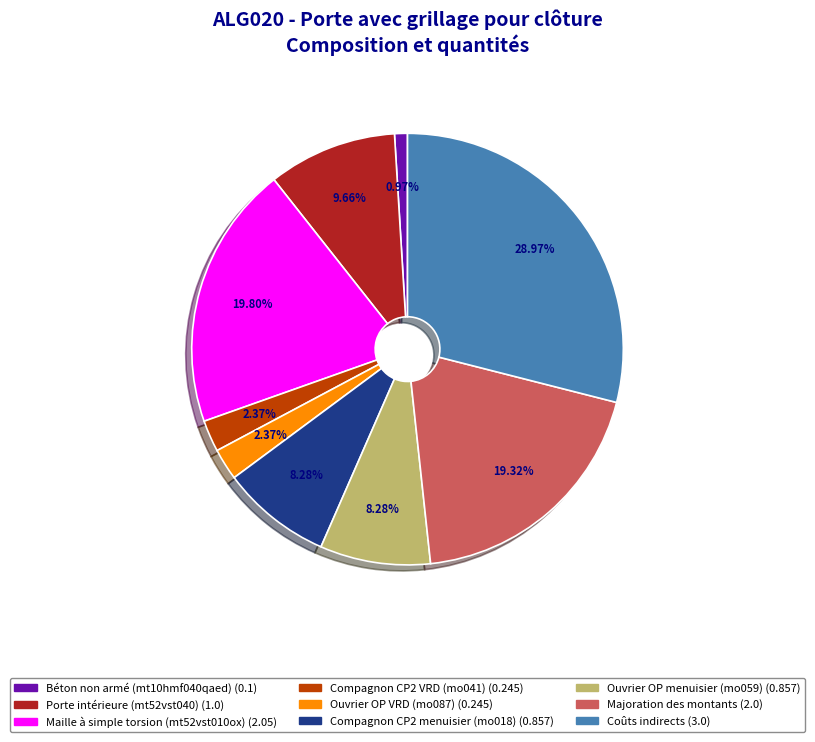

True or false: Compagnon CP2 VRD (mo041) accounts for 2% of the total.

True